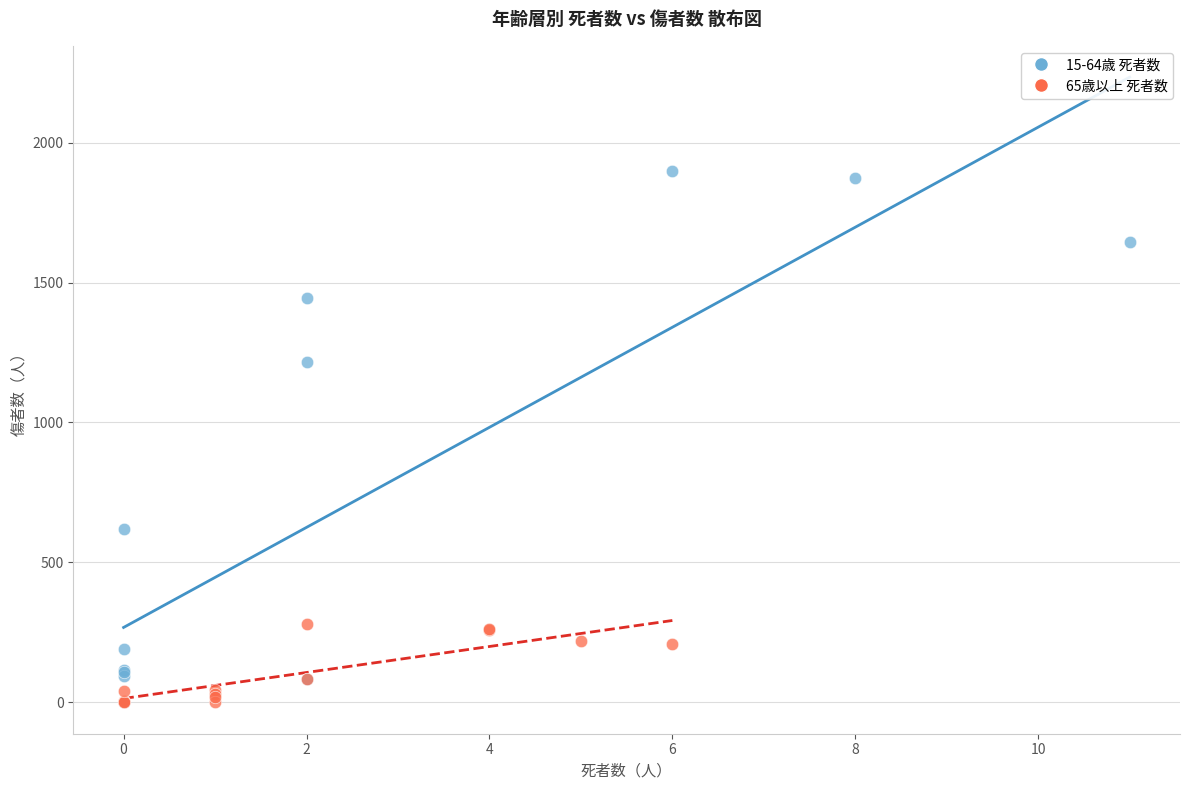

Which series reaches the maximum Y coordinate?

15-64歳 死者数